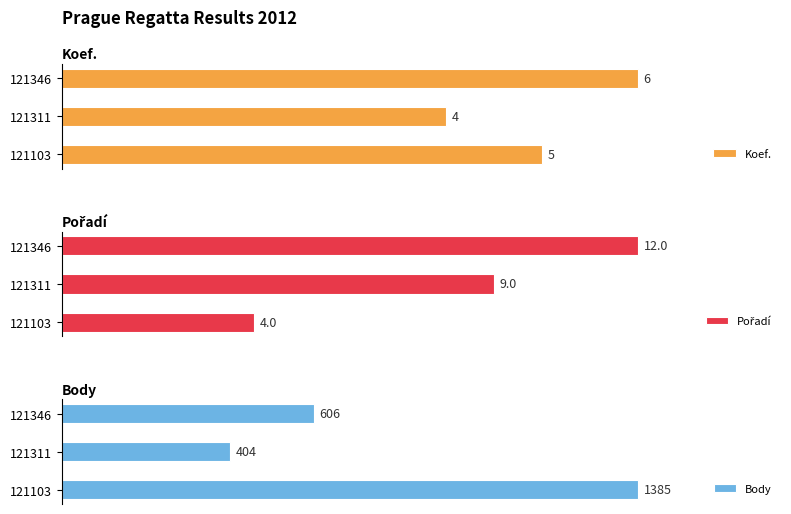

What is the value of the Body bar at the 2nd from the left?

404